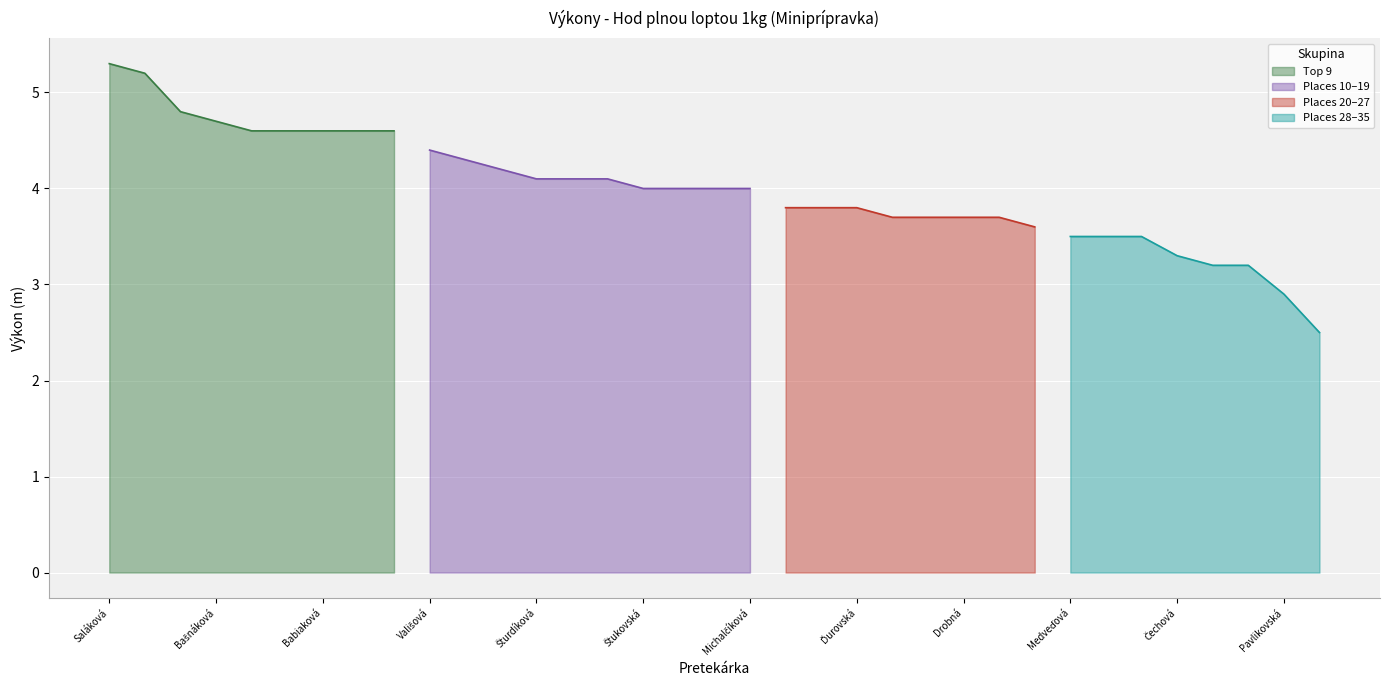

The value of Top 9 at Saláková is 8.2. True or false?

False